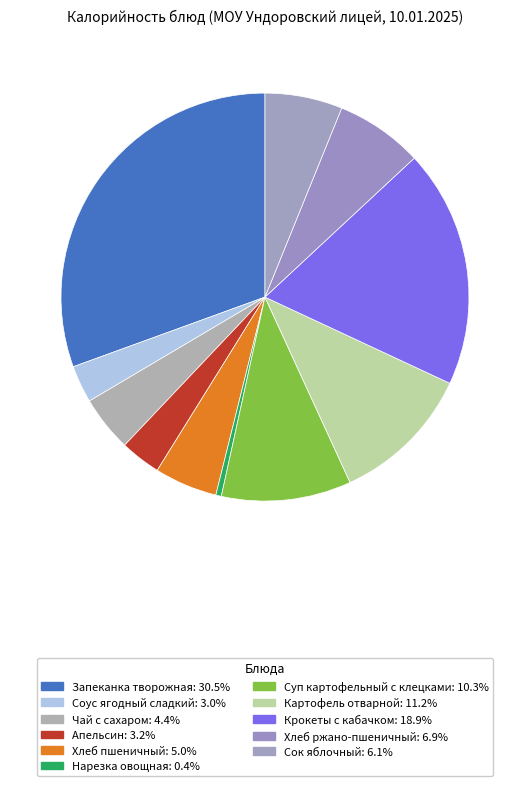

What is the ratio of the value at Хлеб ржано-пшеничный to the value at Запеканка творожная?

0.2